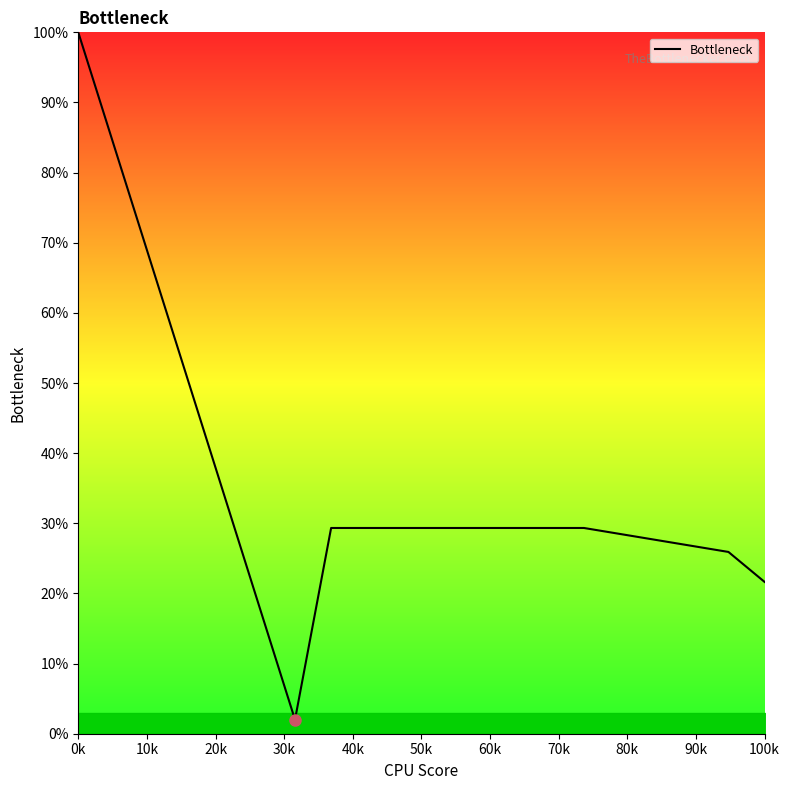

Reading left to right, what are all the values shown in this chart?

100.0	83.7	67.3	51.0	34.7	18.3	2.0	29.3	29.3	29.3	29.3	29.3	29.3	29.3	29.3	28.5	27.6	26.8	25.9	21.6